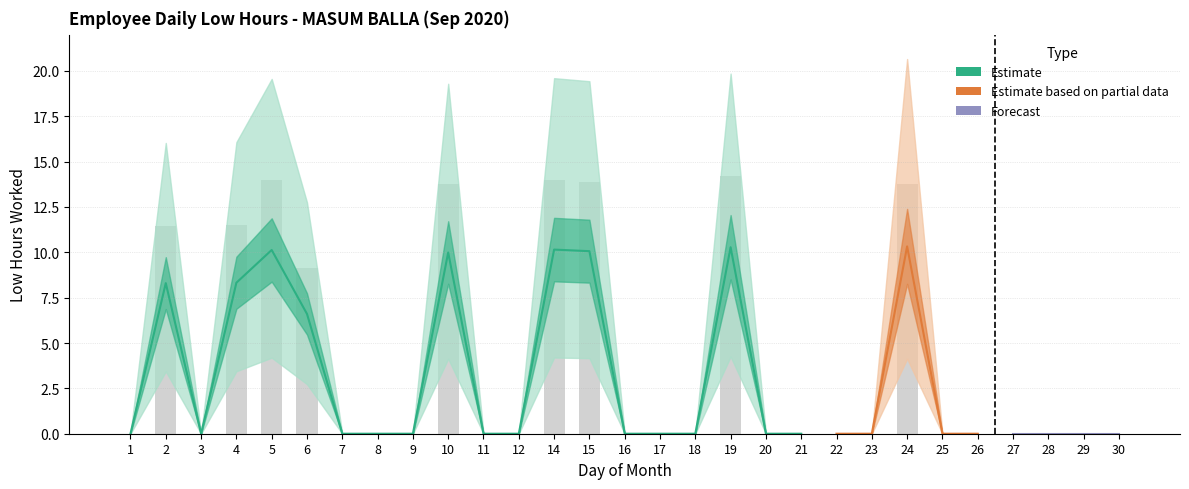

Reading right to left, extract all data points from this chart.

30=0.0	29=0.0	28=0.0	27=0.0	26=0.0	25=0.0	24=13.8	23=0.0	22=0.0	21=0.0	20=0.0	19=14.2	18=0.0	17=0.0	16=0.0	15=13.9	14=14.0	12=0.0	11=0.0	10=13.8	9=0.0	8=0.0	7=0.0	6=9.1	5=14.0	4=11.5	3=0.0	2=11.4	1=0.0